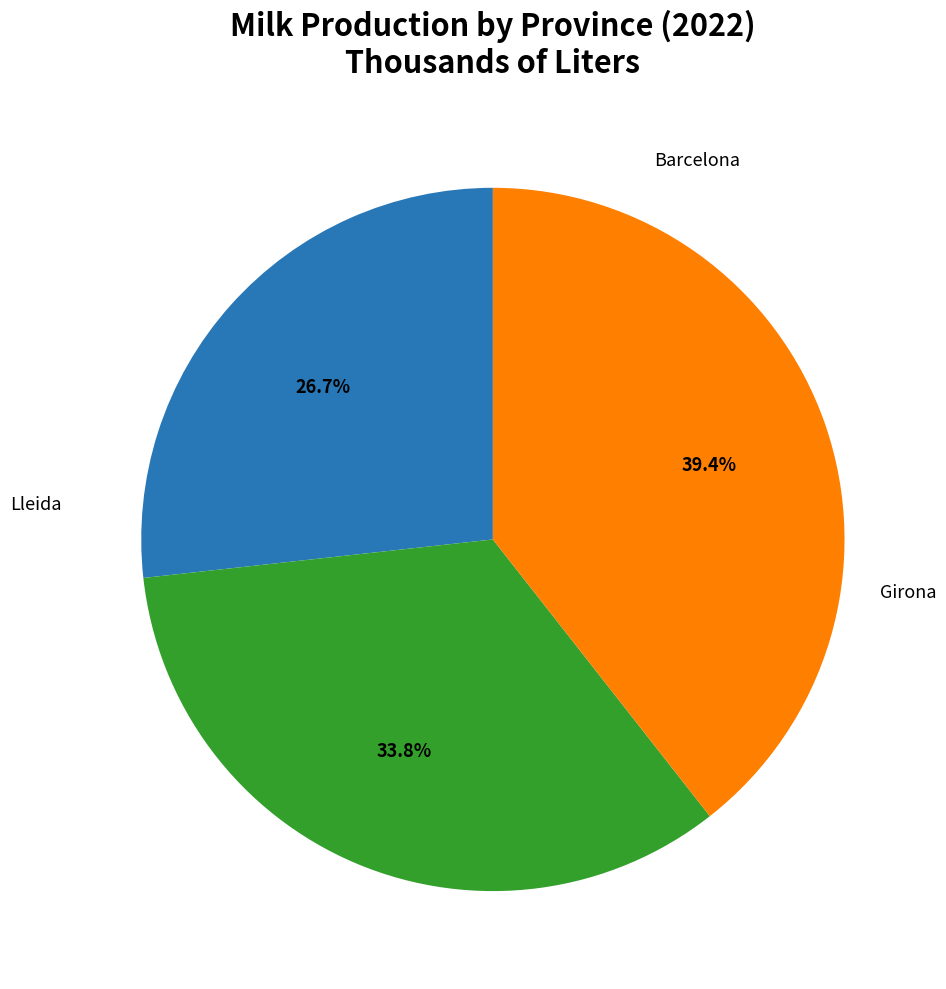

Count the number of slices in the pie.

3